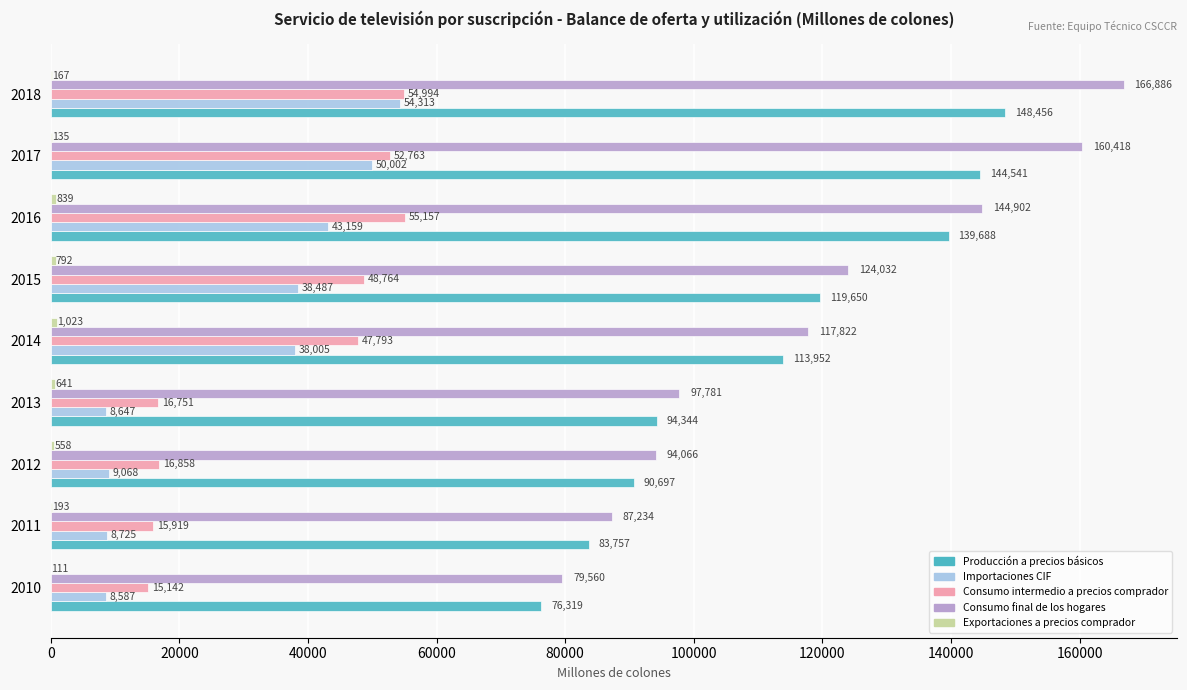

Between 2015 and 2017, which series saw the biggest shift?

Consumo final de los hogares